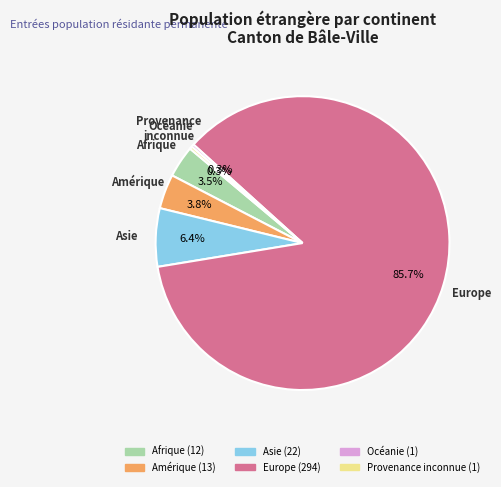

Does any single category account for the majority?

Yes